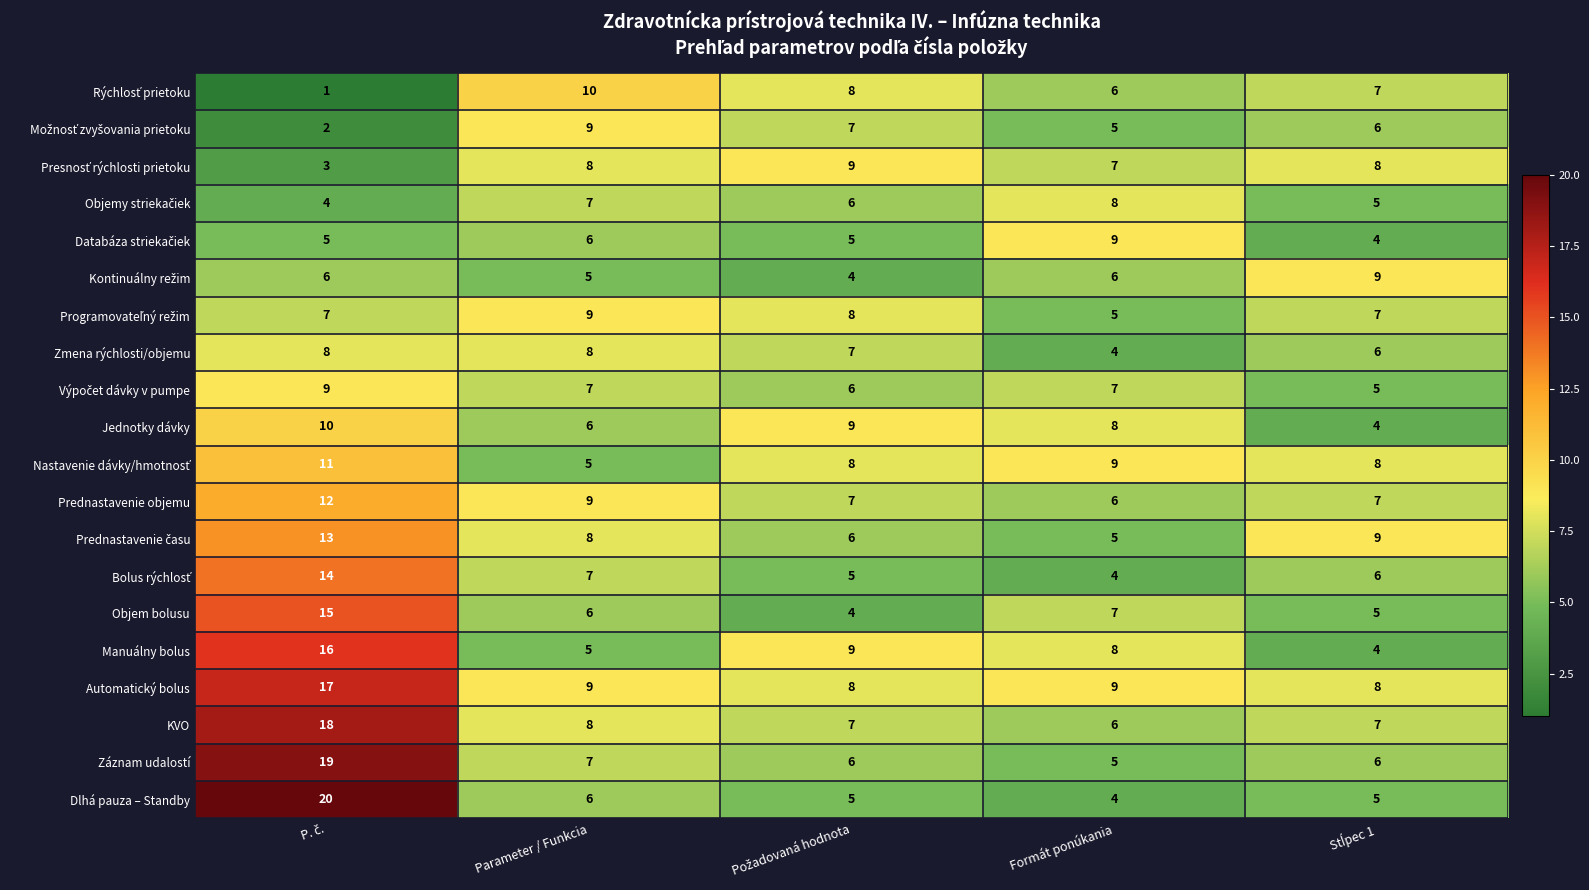

Which series has the largest total across all categories?

Automatický bolus